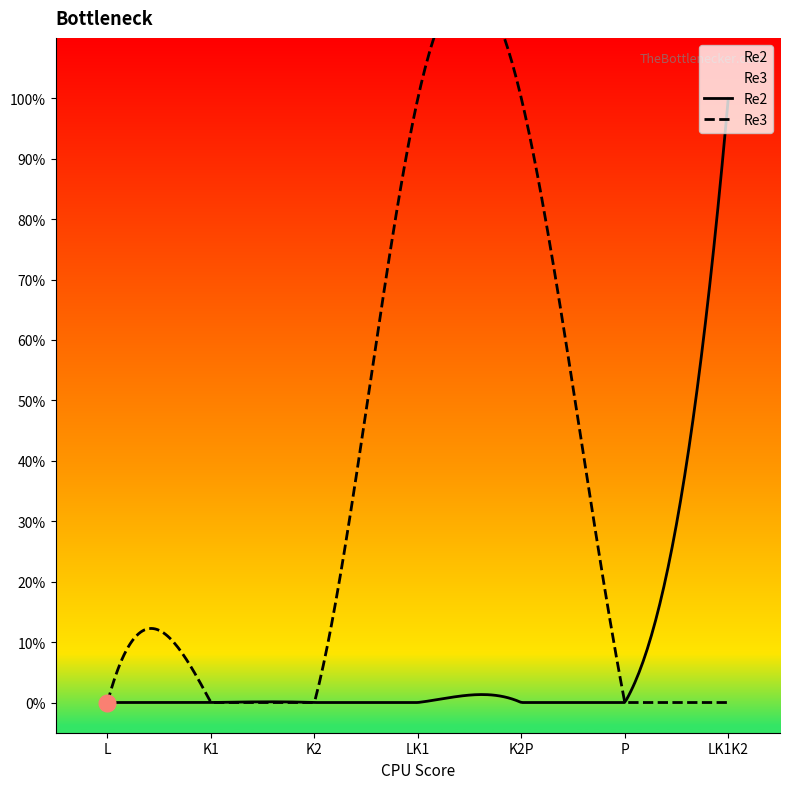

The Re3 series shows 2 at LK1. True or false?

False